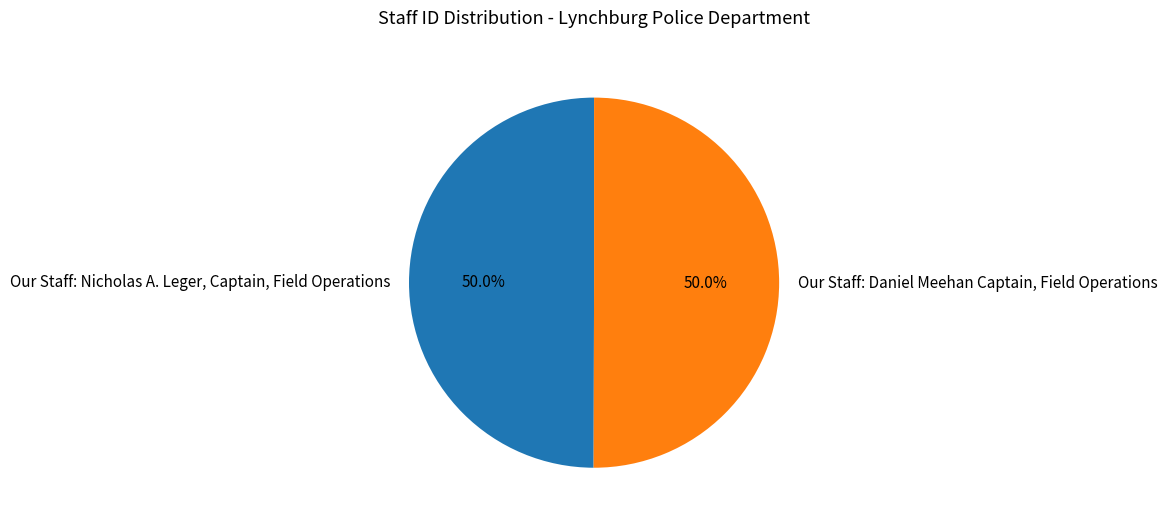

Approximately how many times larger is the value at Our Staff: Nicholas A. Leger, Captain, Field Operations compared to Our Staff: Daniel Meehan Captain, Field Operations?

1.0